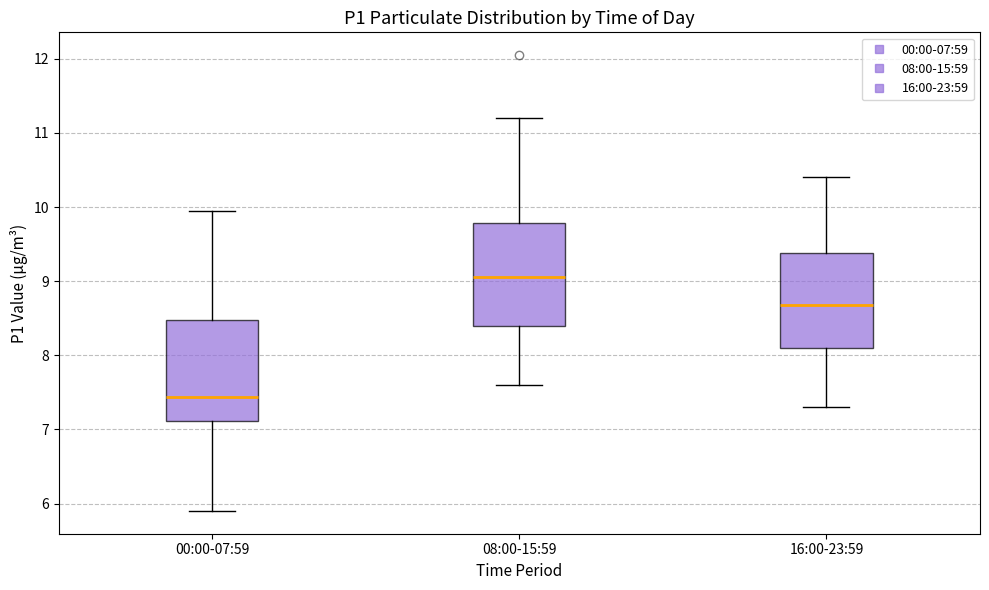

Where does the median line of the box for 16:00-23:59 sit on the y-axis? The values are not printed on the chart, so give them approximately, as read against the axis.

8.7